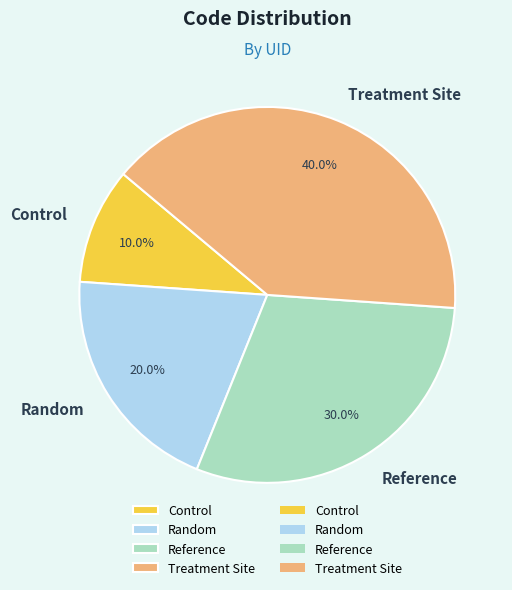

What is the ratio of the value at Treatment Site to the value at Random?

2.0